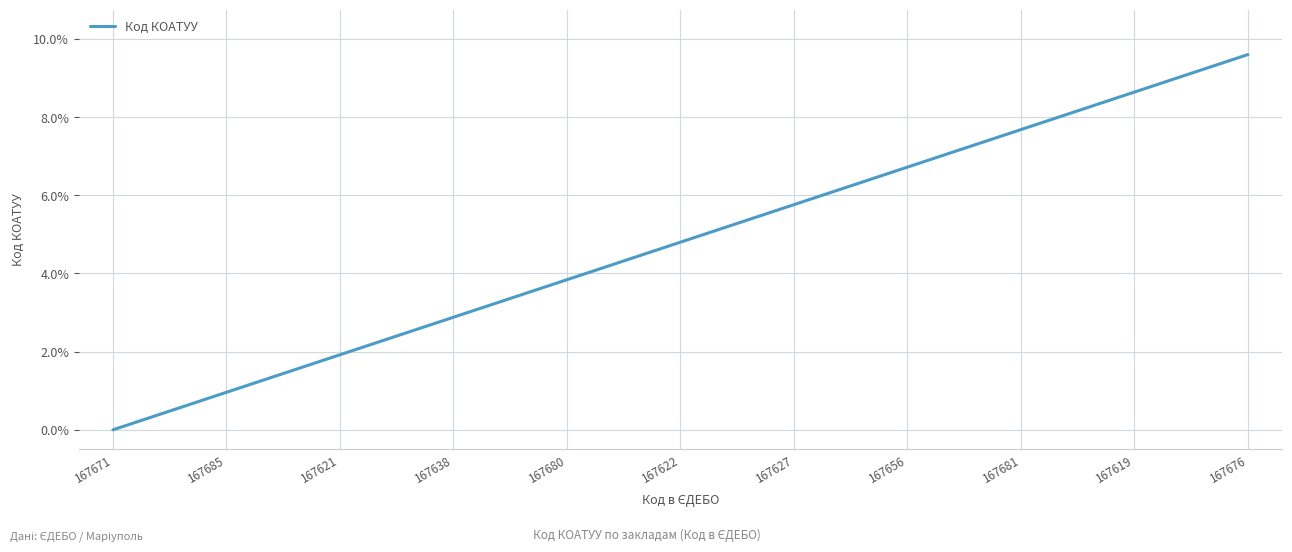

Does the chart have visible grid lines?

Yes